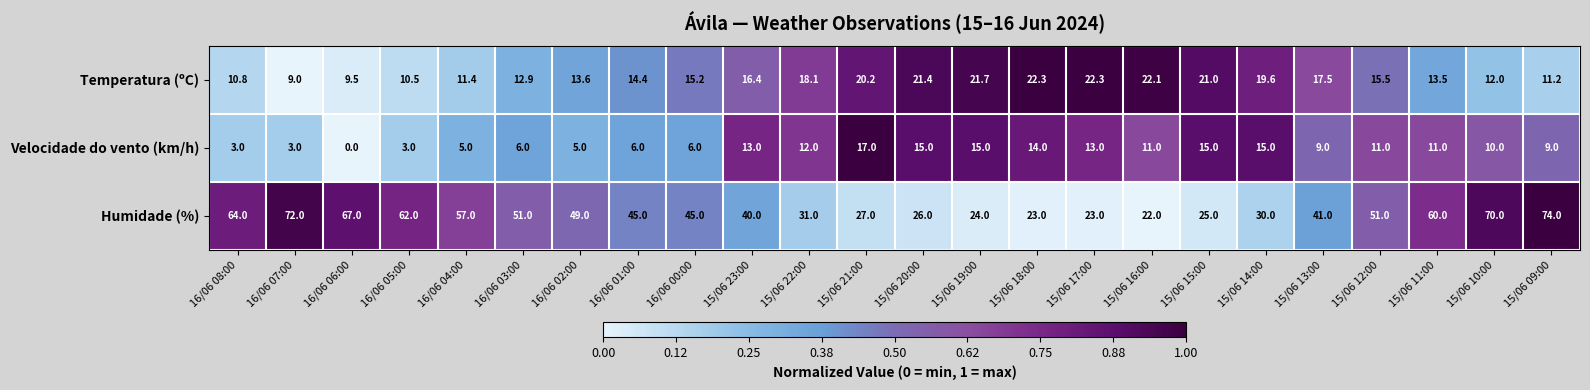

What is the average value of the Velocidade do vento (km/h) series?

9.5